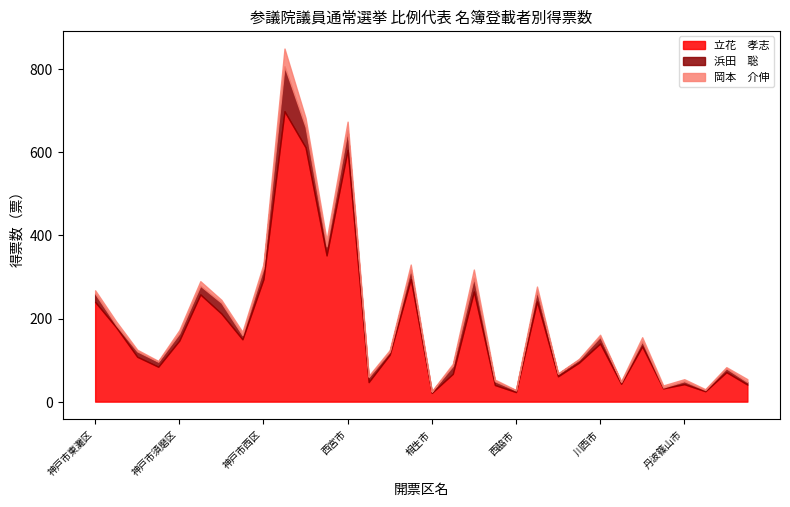

What is the total value across all series at 小野市?

49